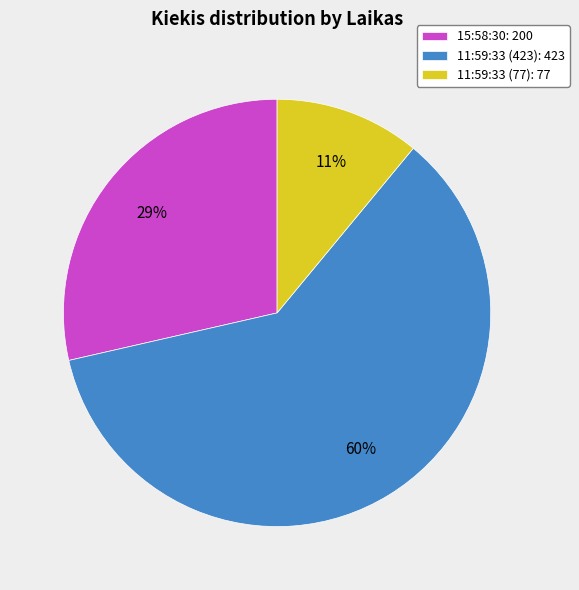

Rank the categories by value from highest to lowest.

11:59:33 (423), 15:58:30, 11:59:33 (77)